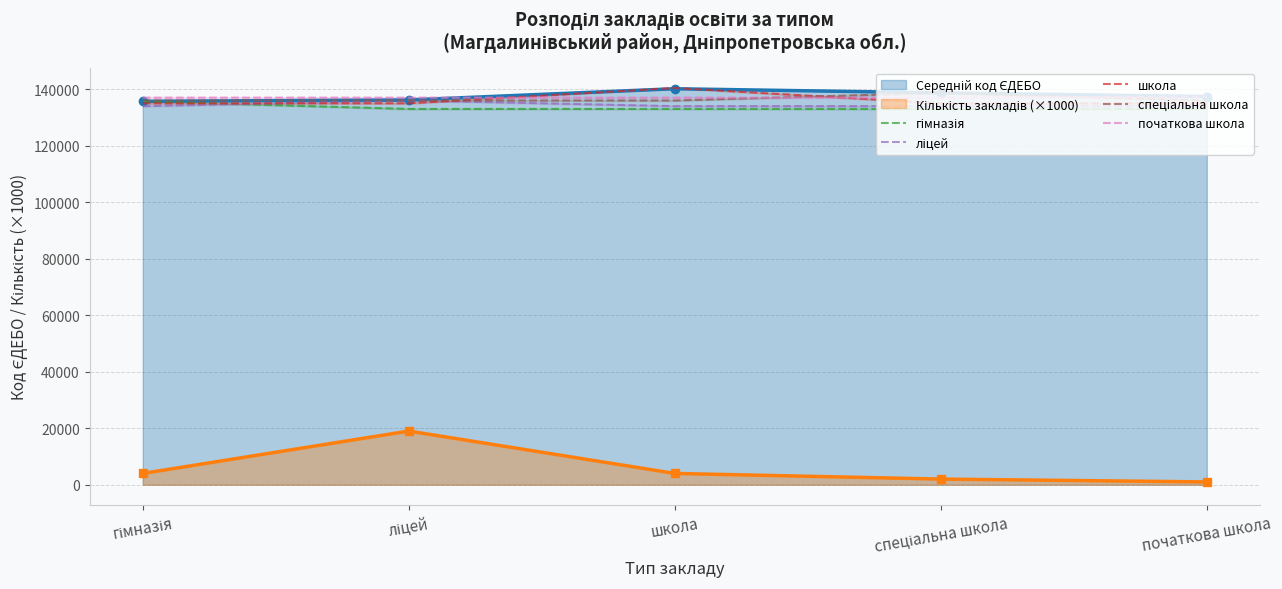

Count the number of data series in this chart.

5